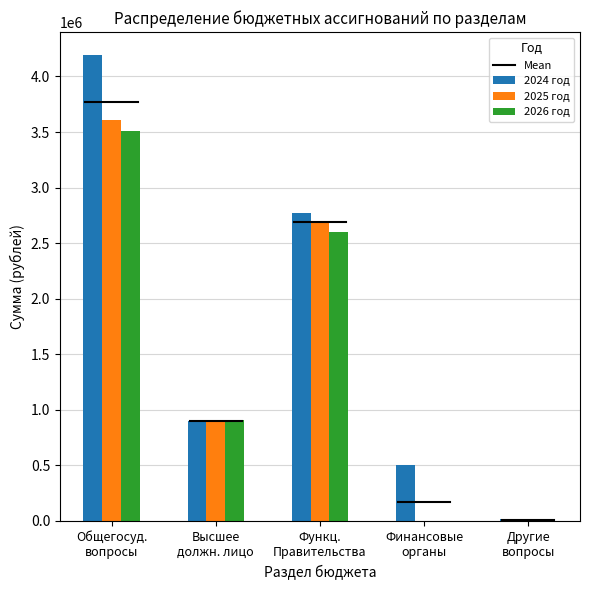

Does the chart contain stacked bars?

No